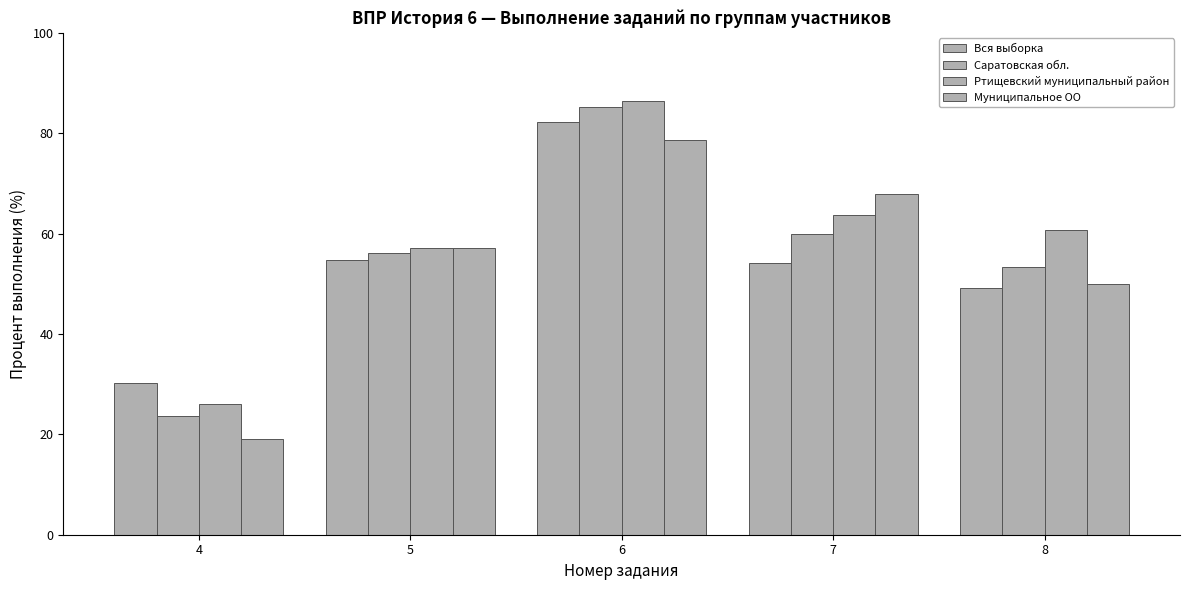

Does the chart contain stacked bars?

No